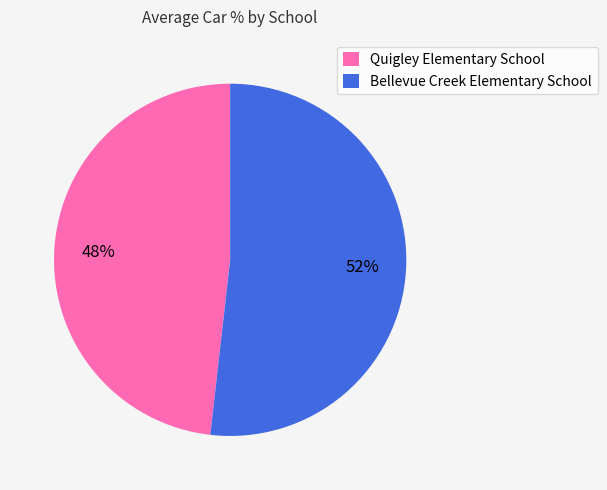

How many slices are in this pie chart?

2